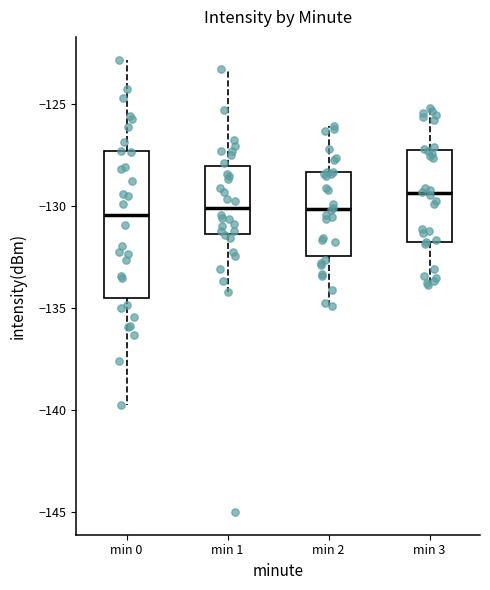

Which box has the highest median line?

min 3